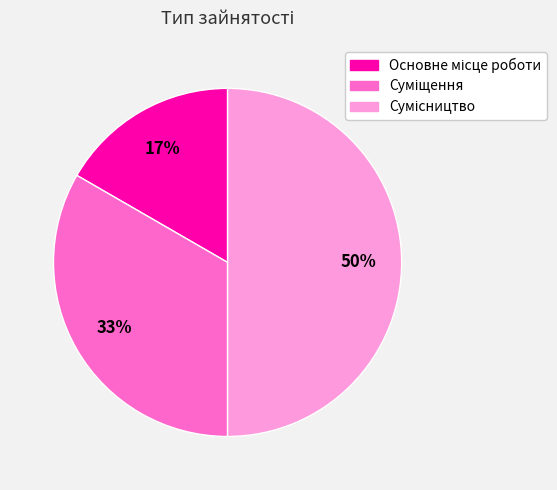

How many segments does this pie chart have?

3